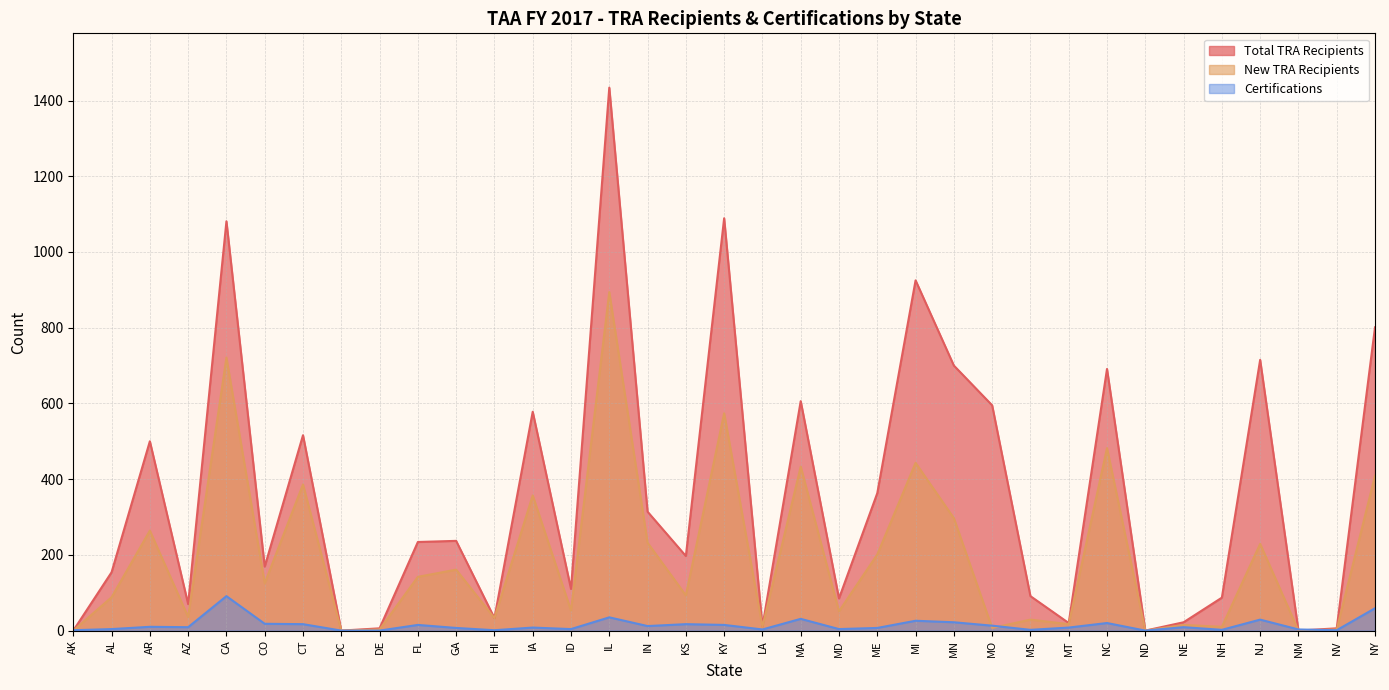

True or false: New TRA Recipients has more than 1 points higher than both neighbors.

True